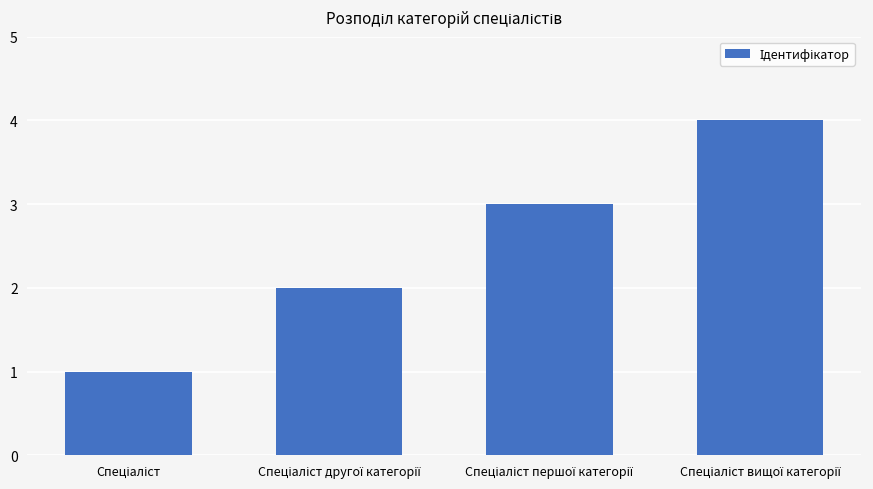

How many values are between 2 and 4?

3